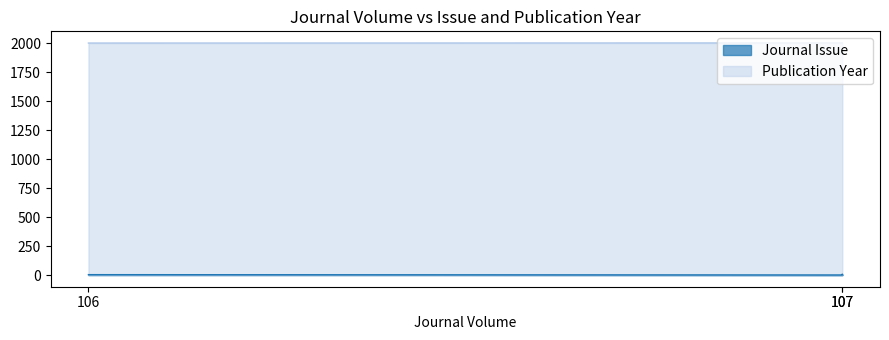

The Journal Issue series shows 7 at 107. True or false?

True